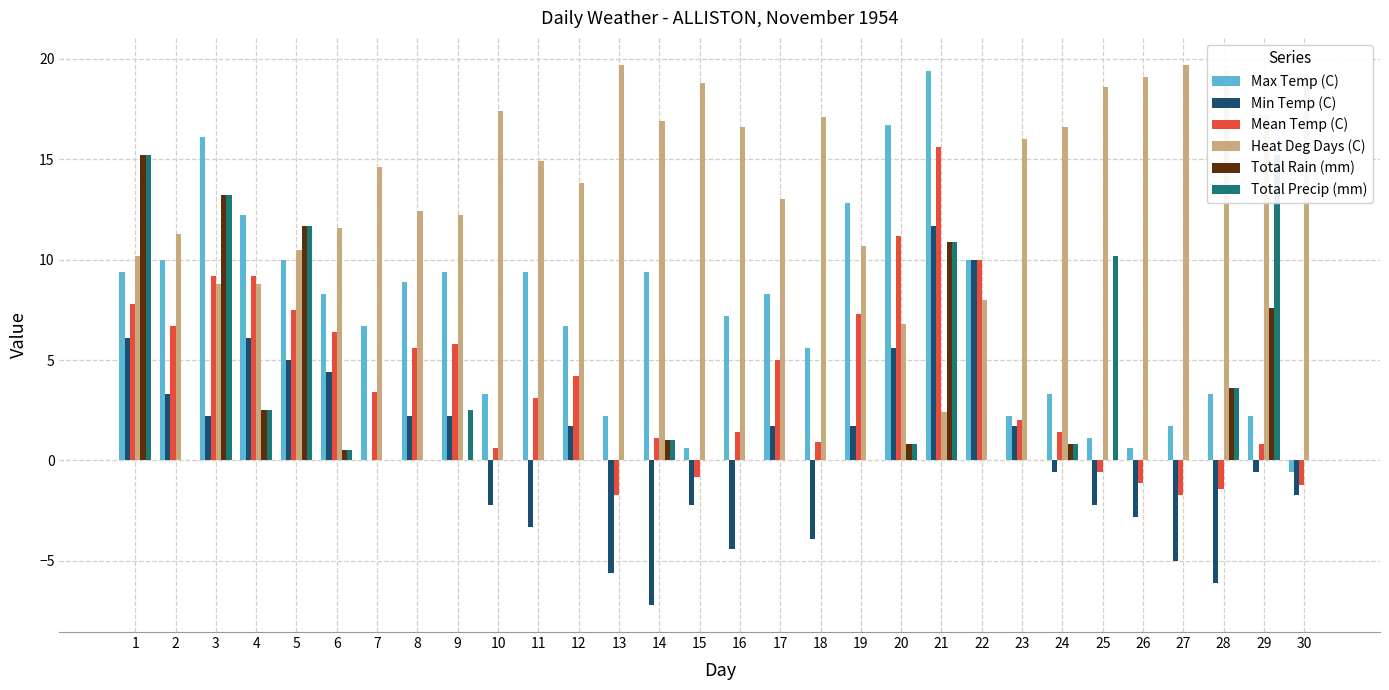

What is the total value across all series at 9?

32.1